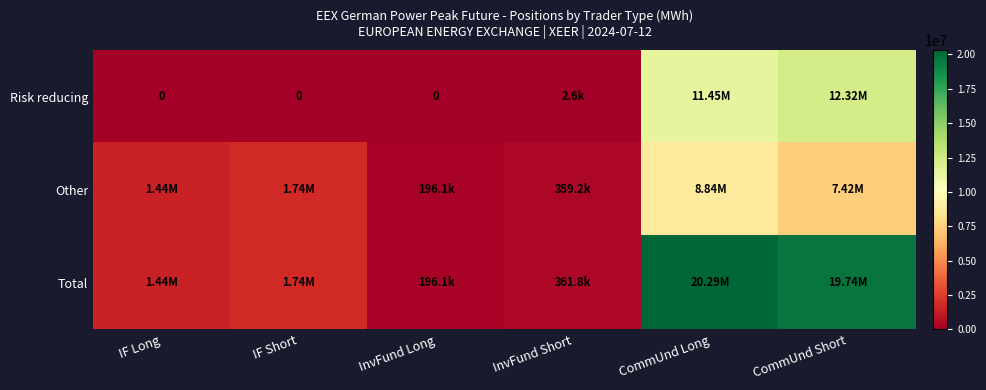

Which series has the largest total across all categories?

Total